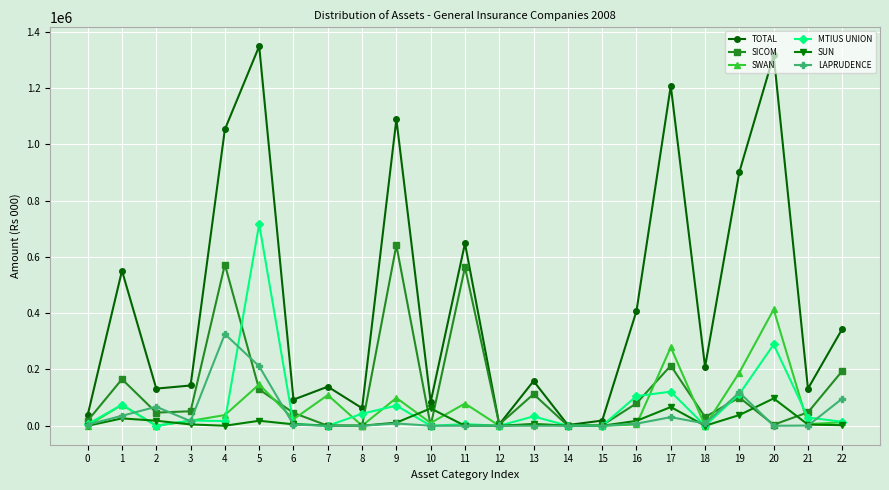

Is this an area chart (filled region under the line)?

No